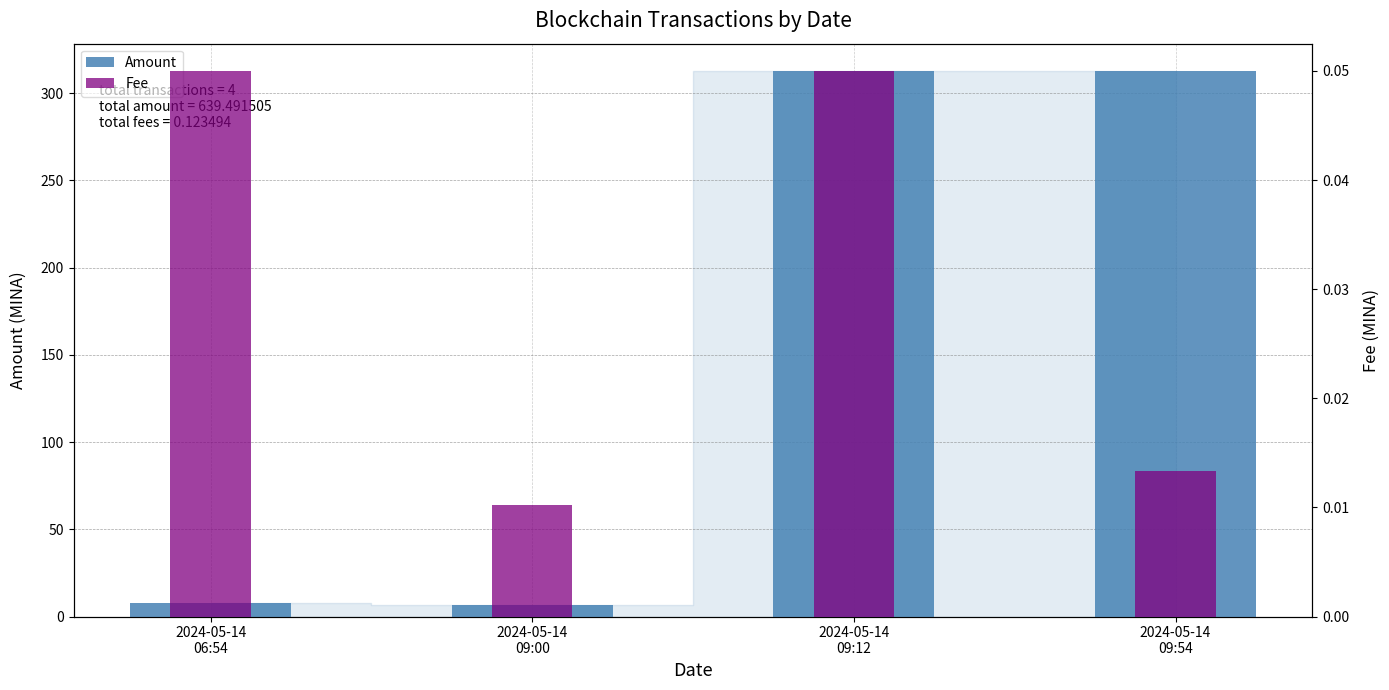

At which label is Fee closest to 0?

2024-05-14
09:00